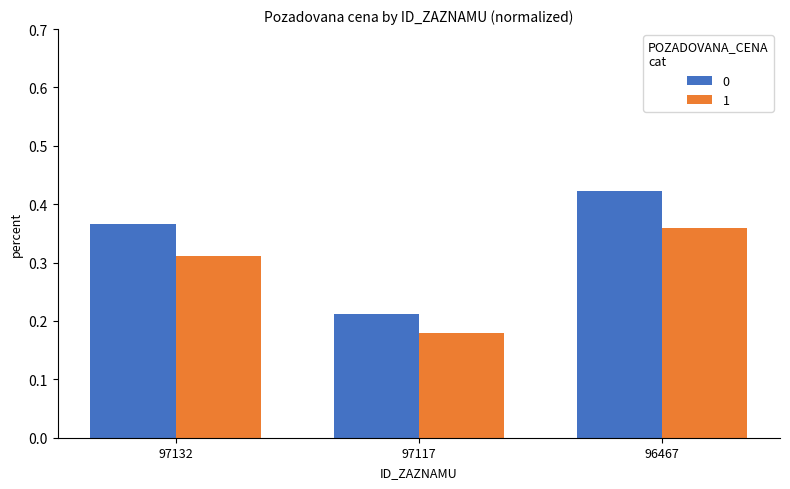

At which category does the chart reach its peak across all series?

96467